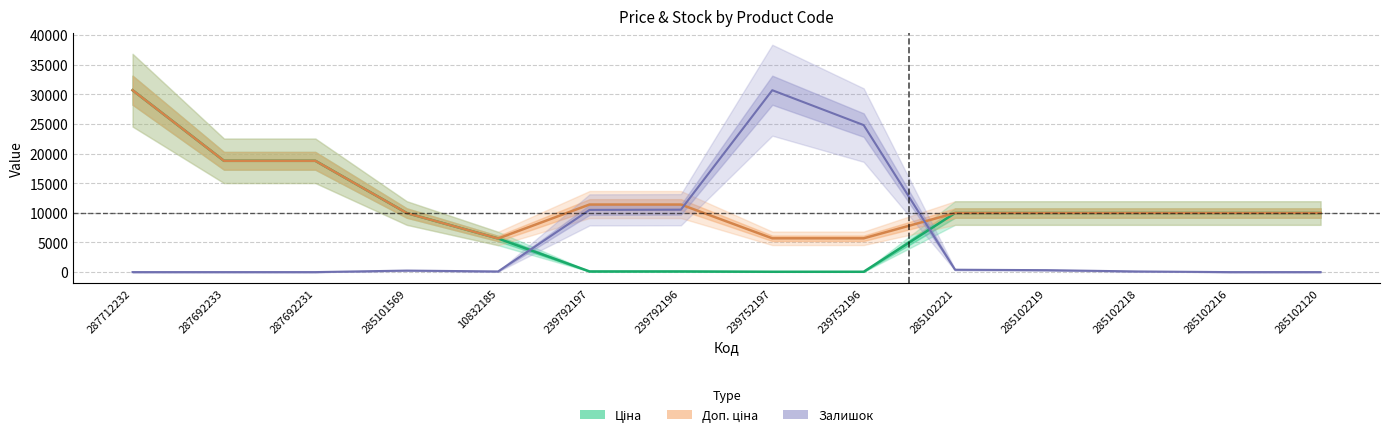

Does the chart display data point markers on the line(s)?

No